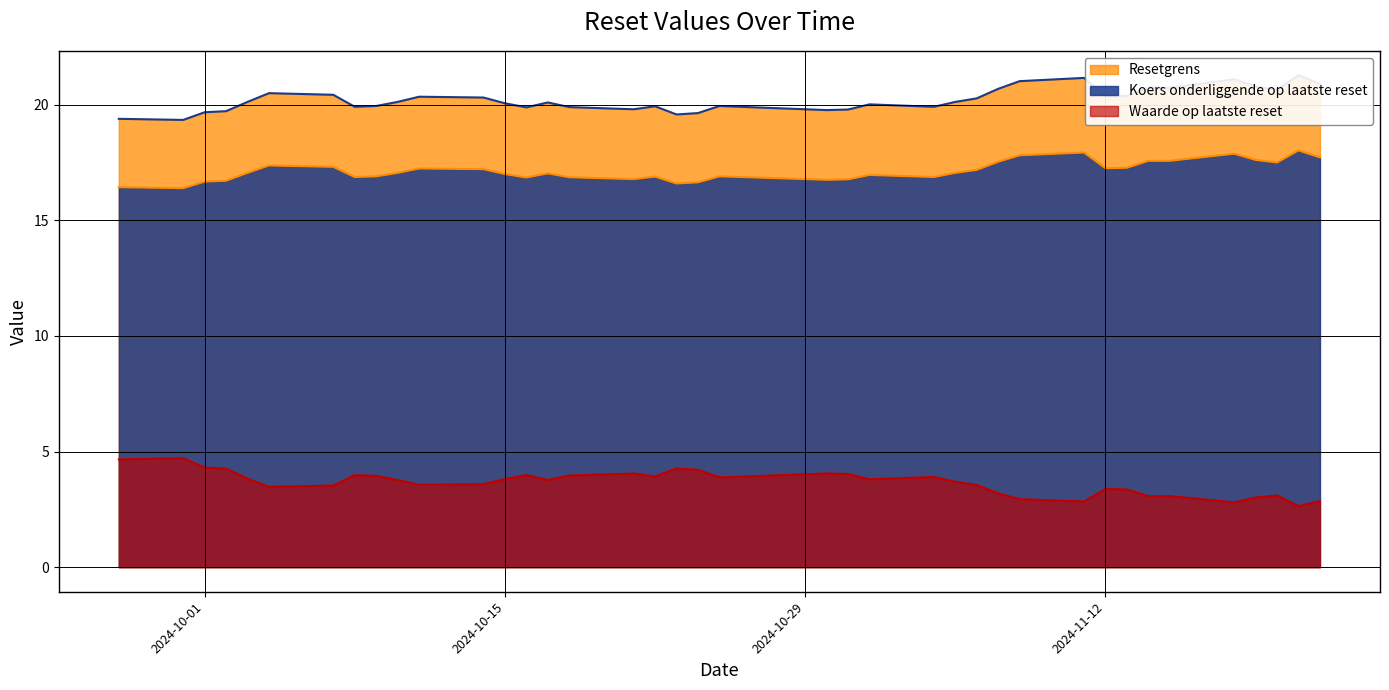

How many data points in Resetgrens are less than 20?

16